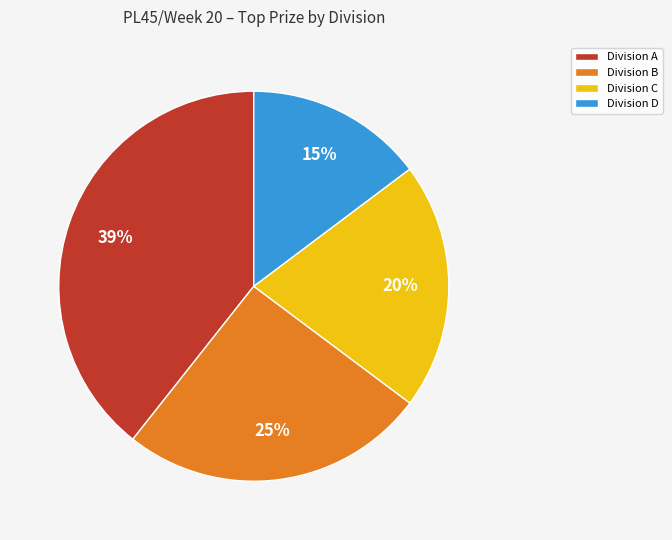

Count the number of slices in the pie.

4